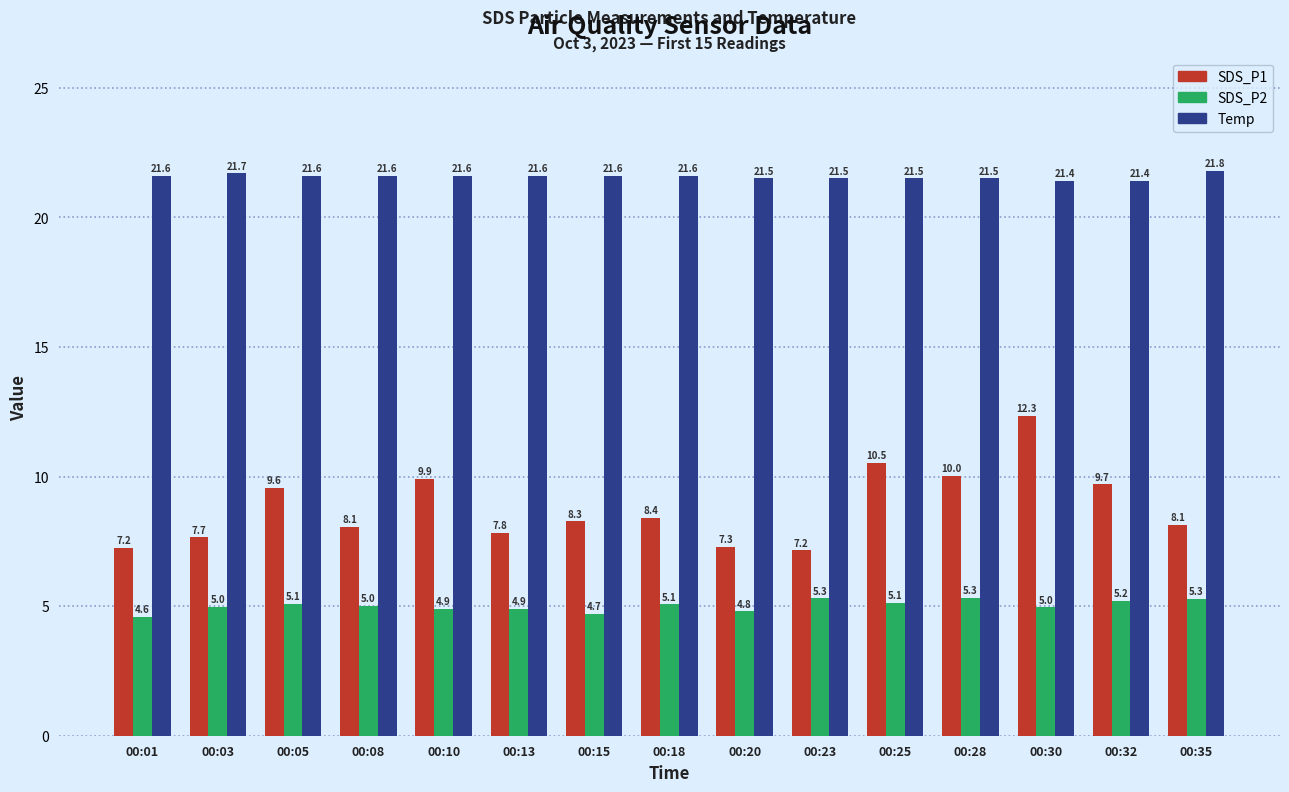

At 00:35, list the series in order from largest to smallest.

Temp, SDS_P1, SDS_P2